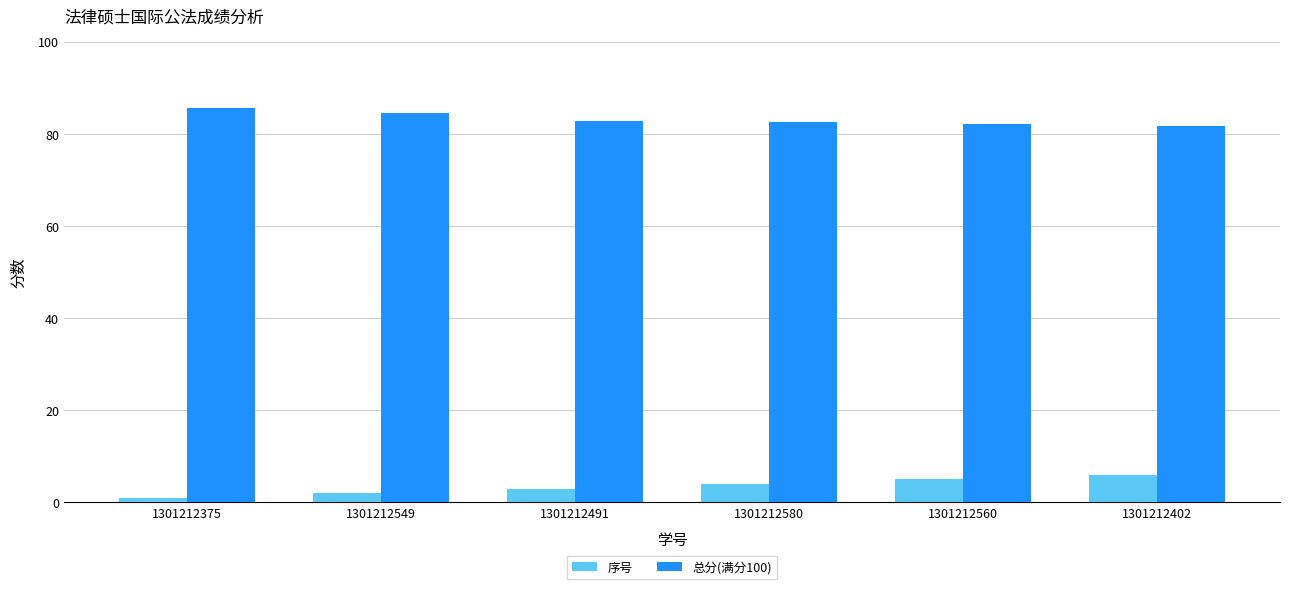

What is the highest value of the 总分(满分100) series?

85.6